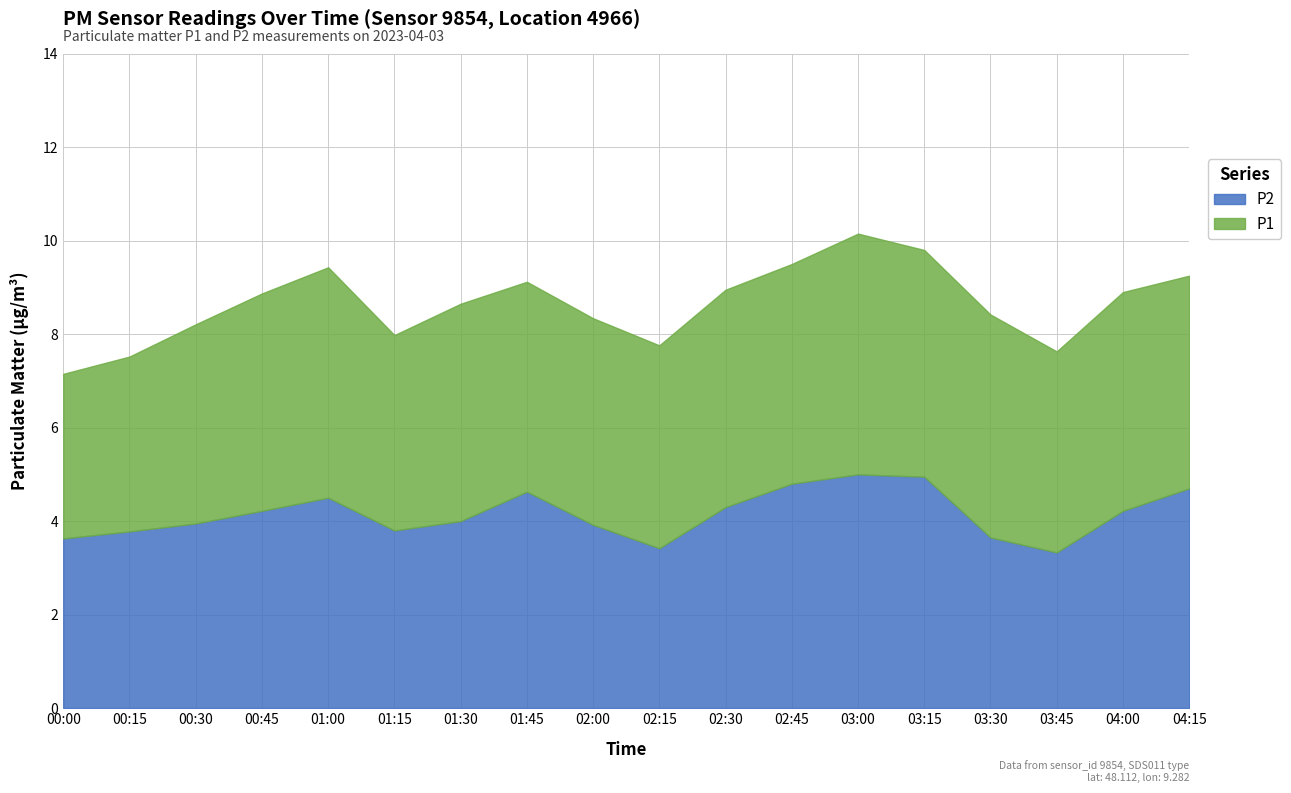

At which category is the sum across all series the highest?

03:00